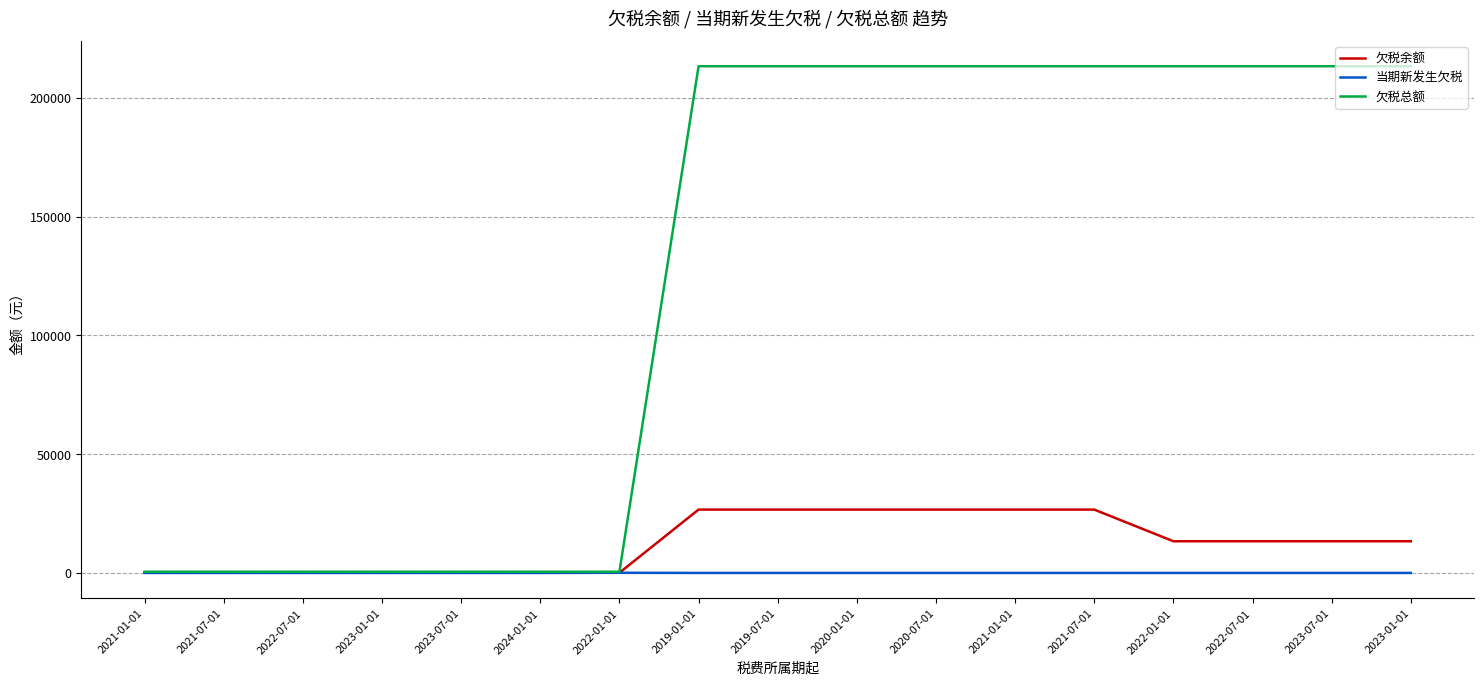

At 2022-01-01, list the series in order from largest to smallest.

欠税总额, 欠税余额, 当期新发生欠税